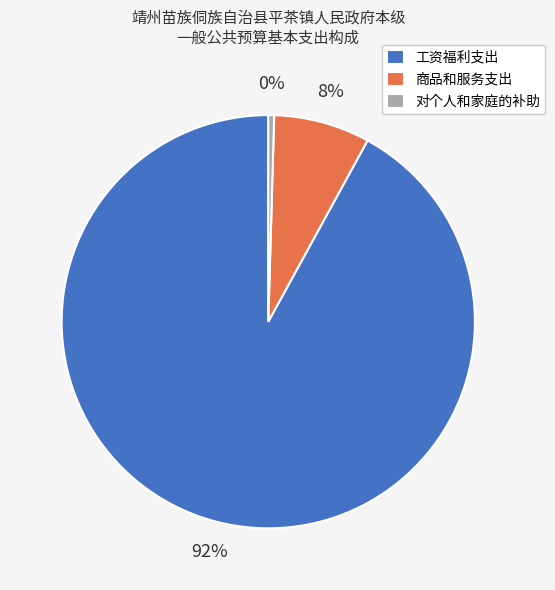

Does 商品和服务支出 represent more than half of the total?

No